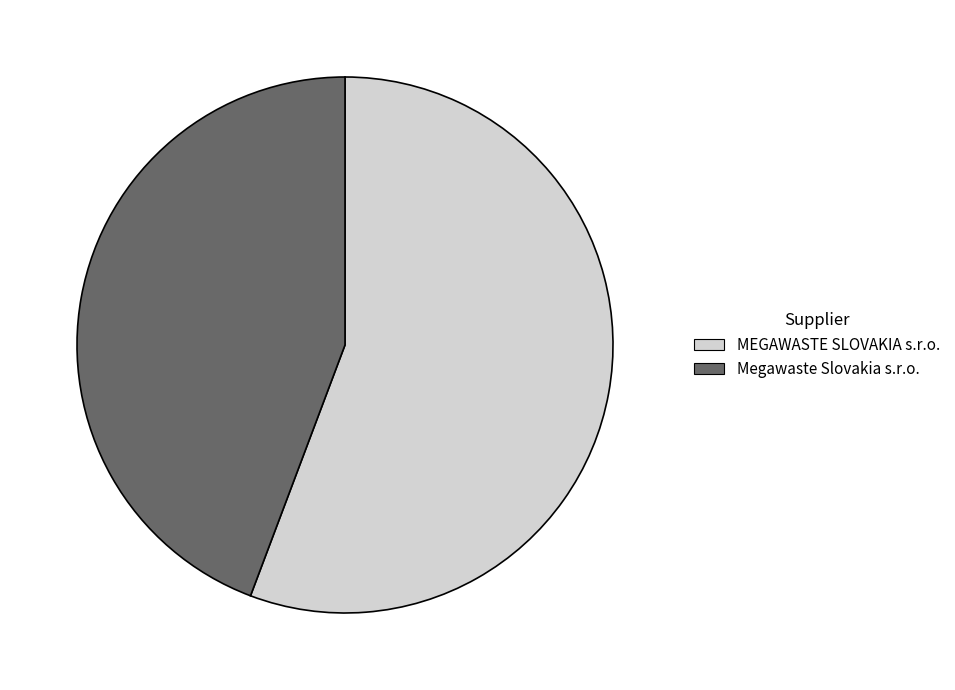

How many segments does this pie chart have?

2